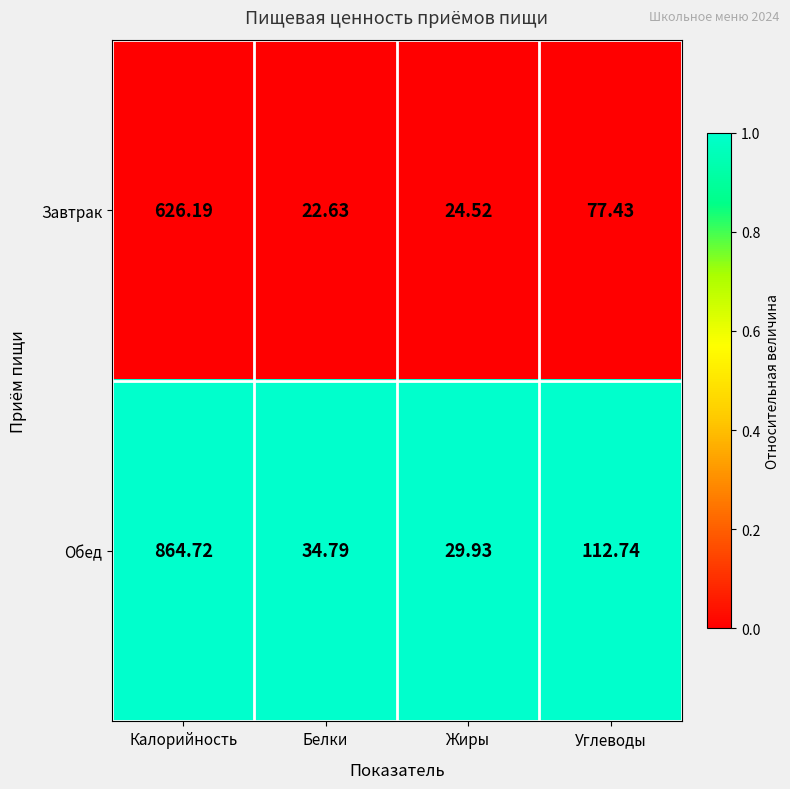

At which category is the sum across all series the highest?

Калорийность